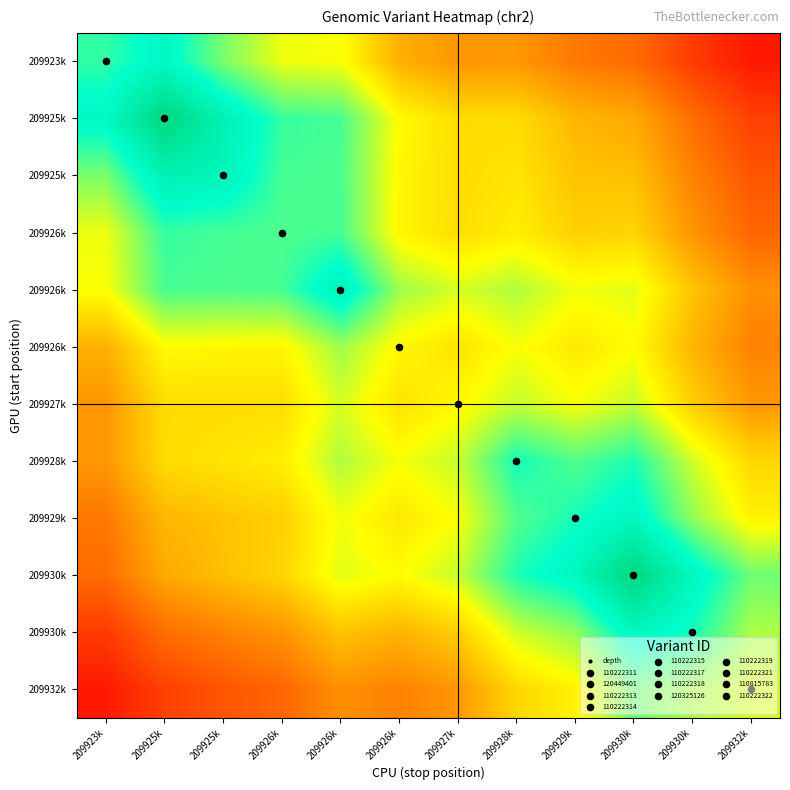

Between 209928k and 209925k, which is larger?

209925k